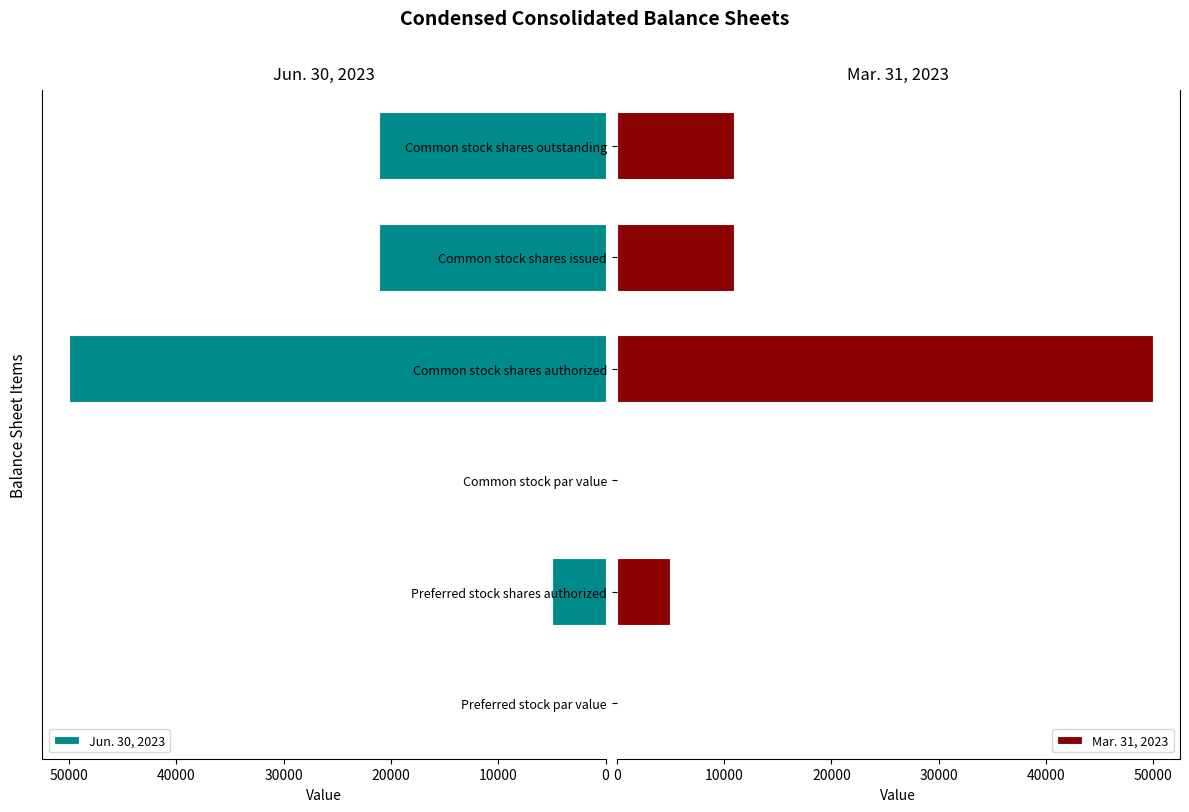

At how many categories does at least one series exceed 27437?

1